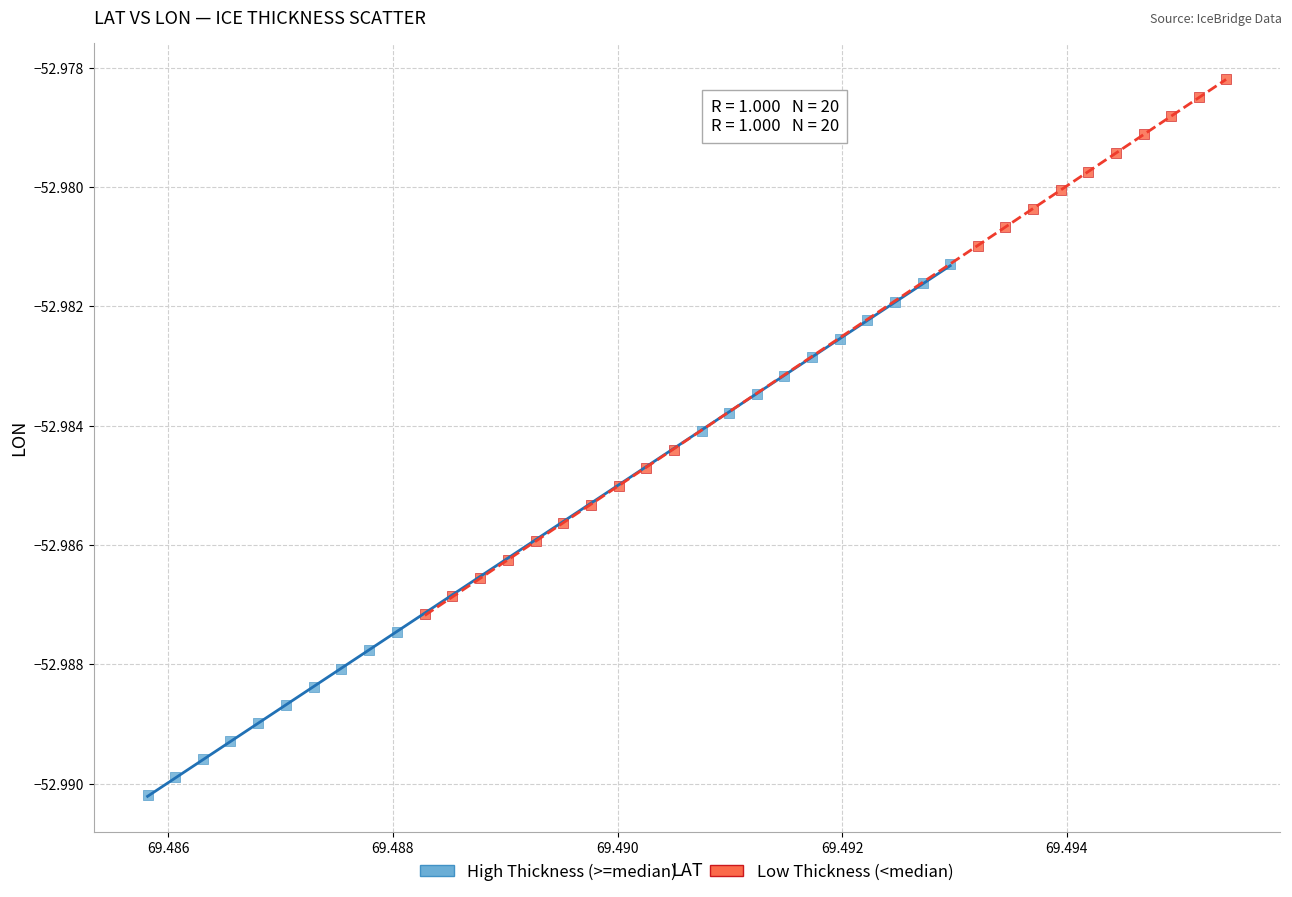

Which series reaches the maximum Y coordinate?

Low Thickness (<median)